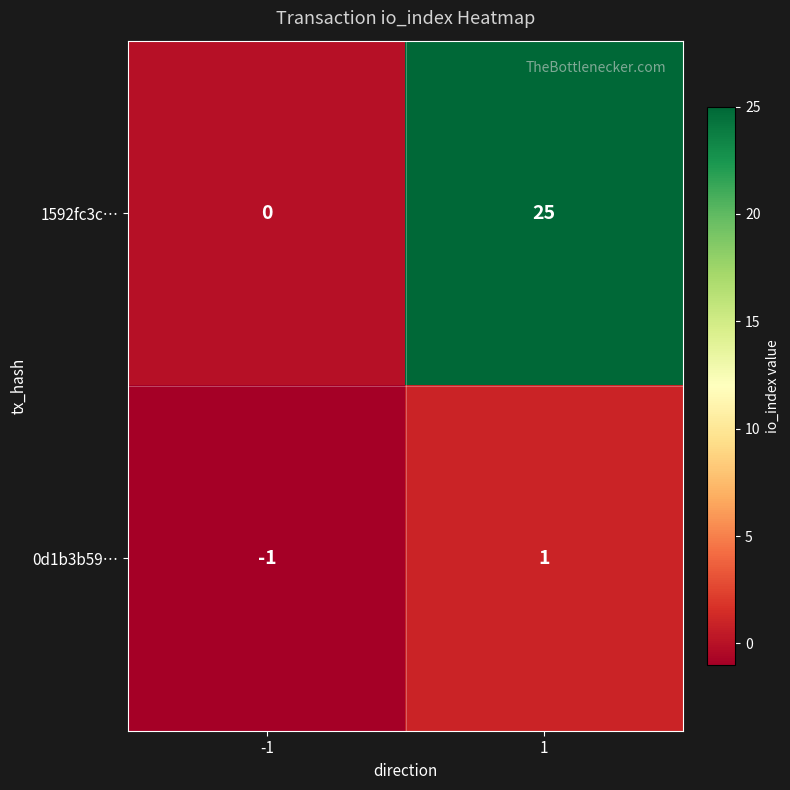

Which series changed the most between -1 and 1?

1592fc3c…